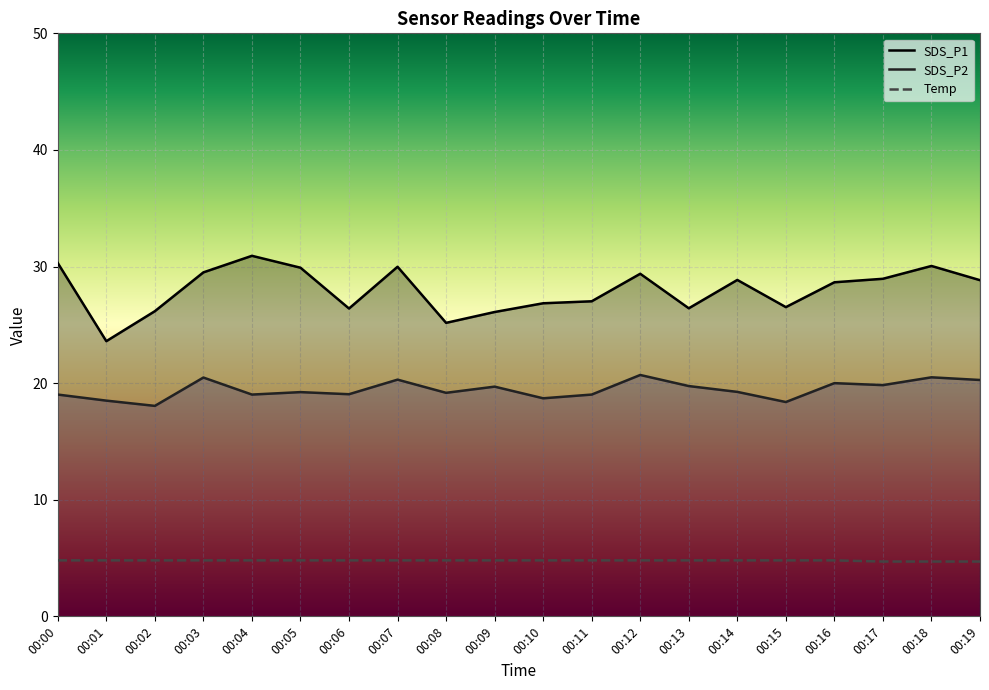

How many data points does each series have?

20